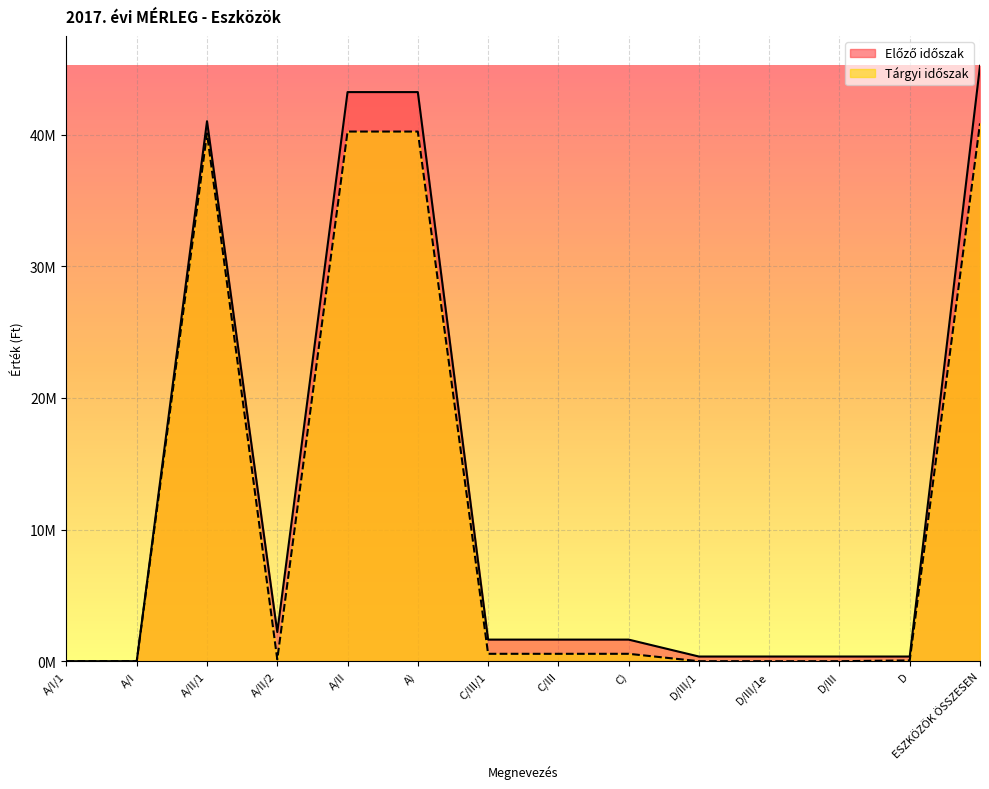

Which series has the largest range (max minus min)?

Előző időszak